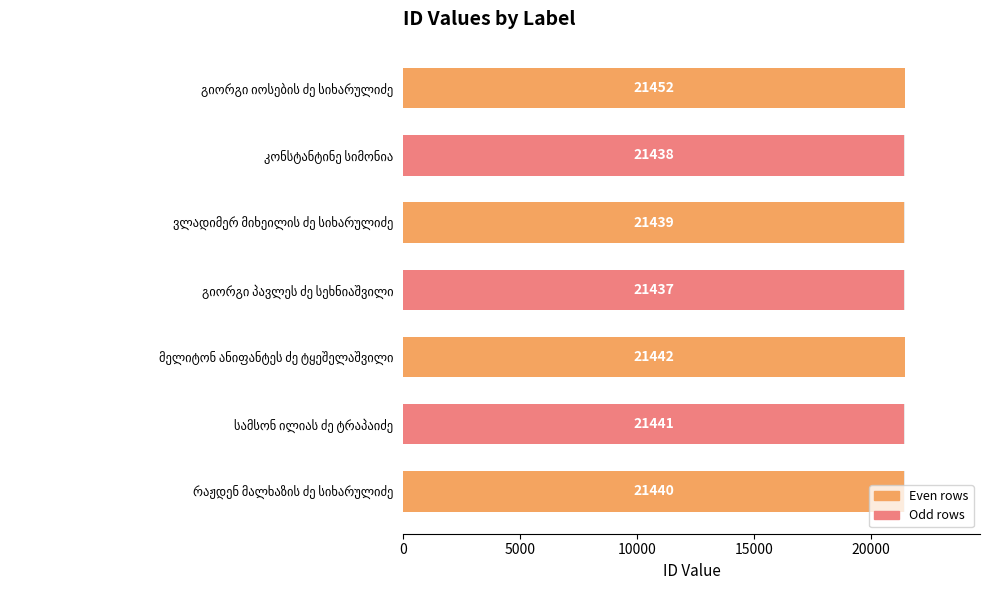

What is the value of the 3rd bar from the left?

21439